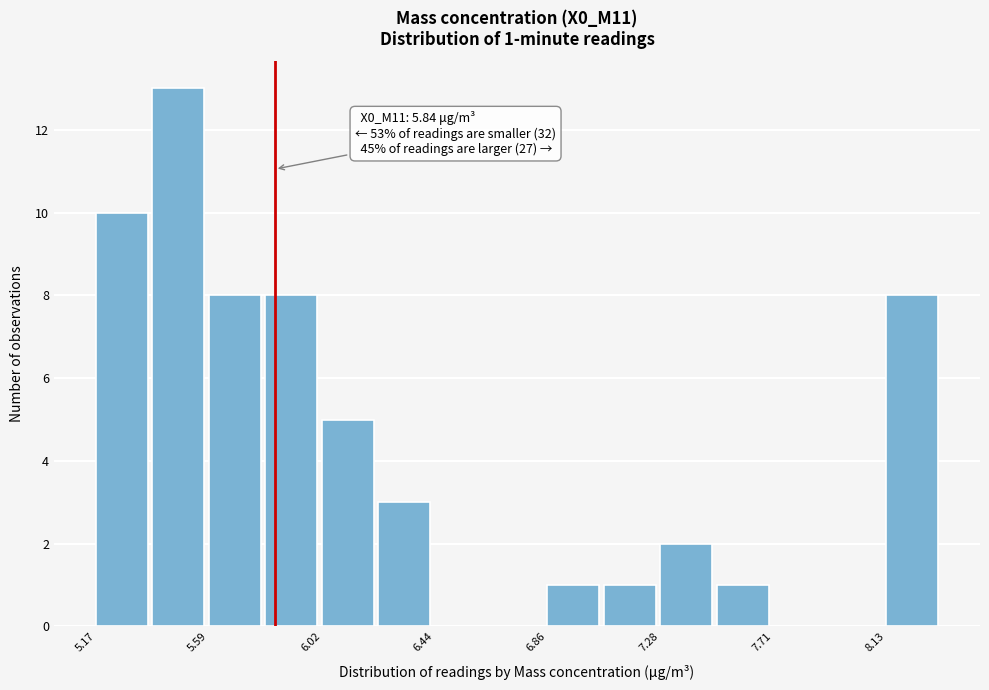

Over which range of the x-axis is the bar tallest?

5.40 to 5.60